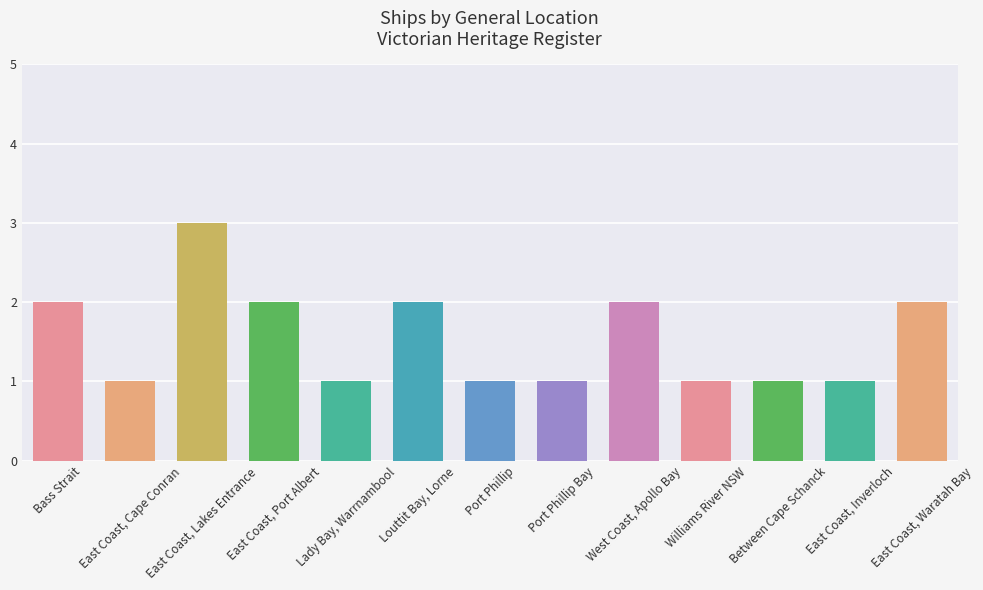

Reading right to left, list all the values displayed in this chart.

East Coast, Waratah Bay=2	East Coast, Inverloch=1	Between Cape Schanck=1	Williams River NSW=1	West Coast, Apollo Bay=2	Port Phillip Bay=1	Port Phillip=1	Louttit Bay, Lorne=2	Lady Bay, Warrnambool=1	East Coast, Port Albert=2	East Coast, Lakes Entrance=3	East Coast, Cape Conran=1	Bass Strait=2